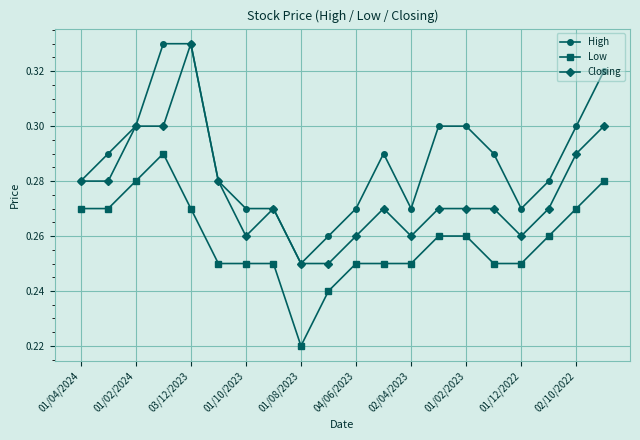

How many Low values are between 0 and 1?

20